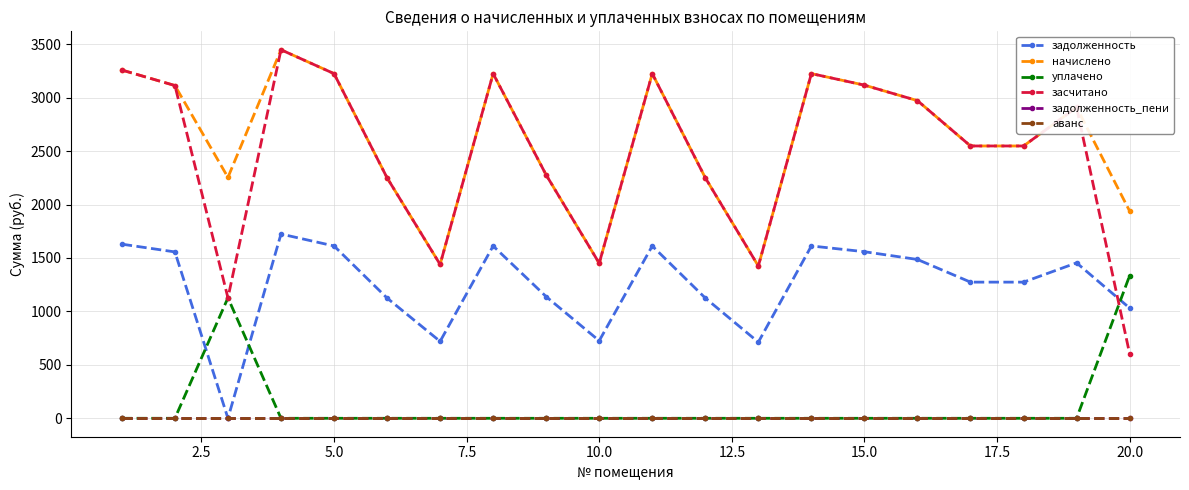

Is this an area chart (filled region under the line)?

No